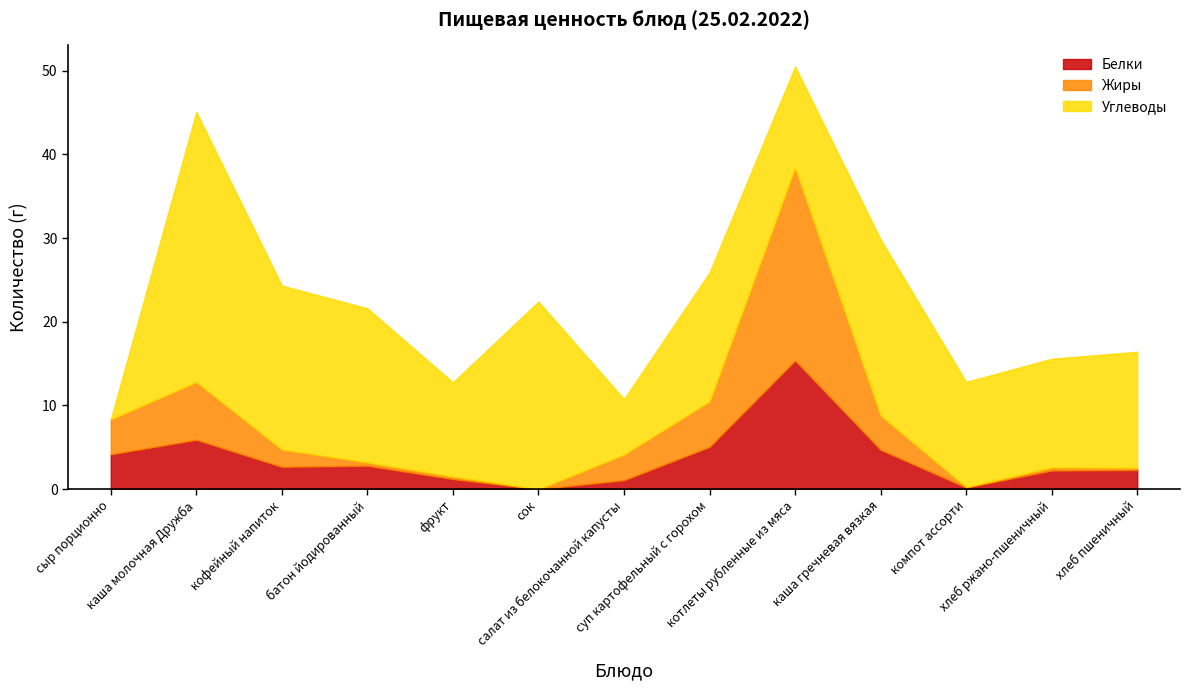

Does the chart have visible grid lines?

No